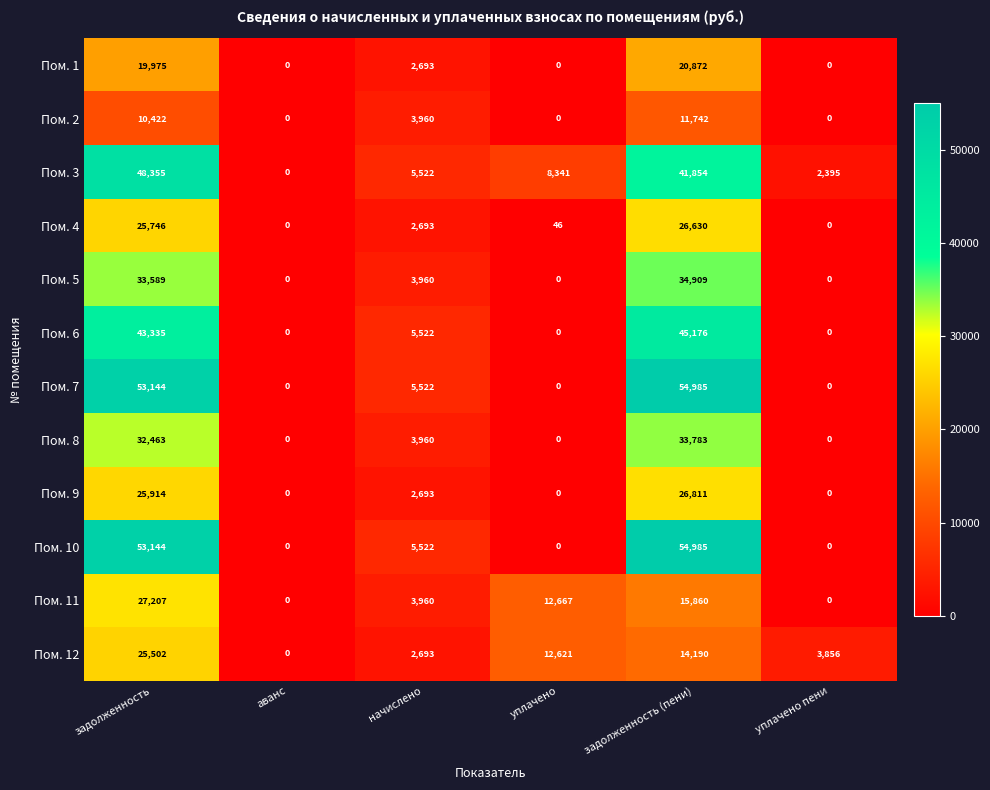

How many categories are shown in the chart?

6